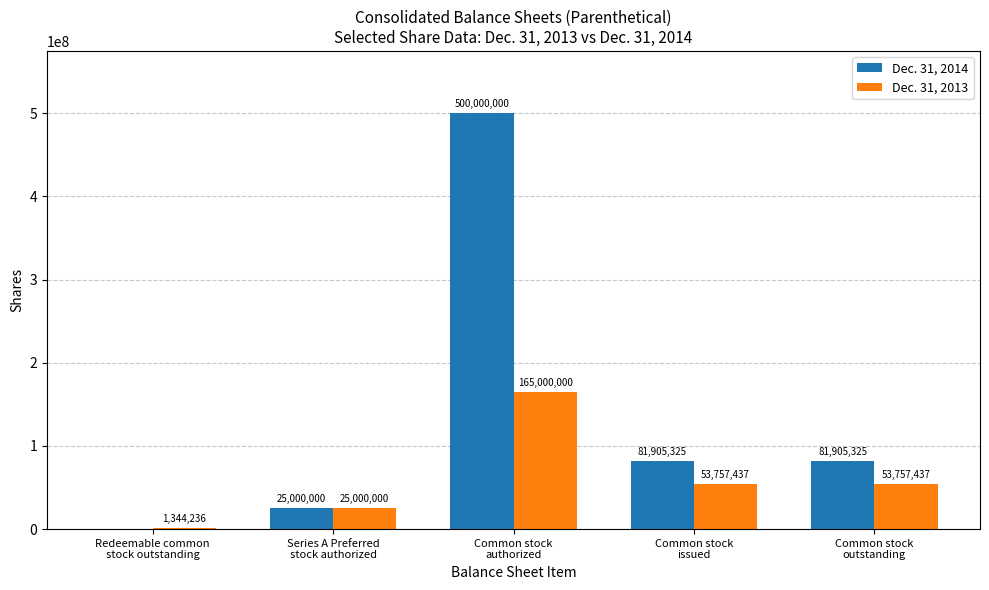

How many categories are shown in the chart?

5